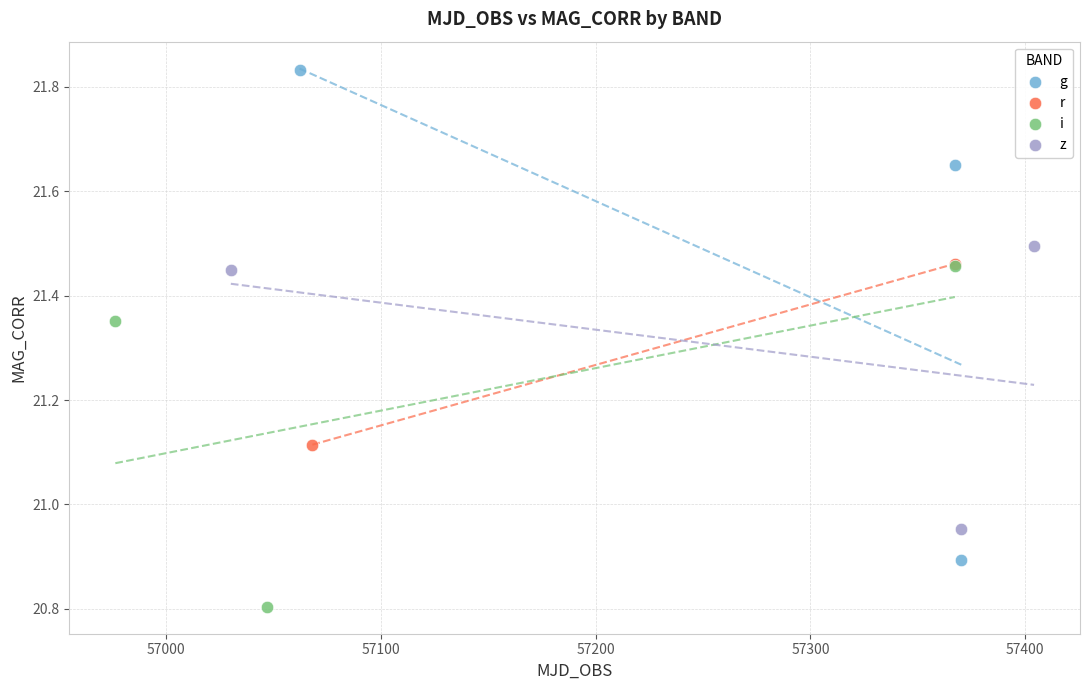

Which series contains the lowest Y value?

i